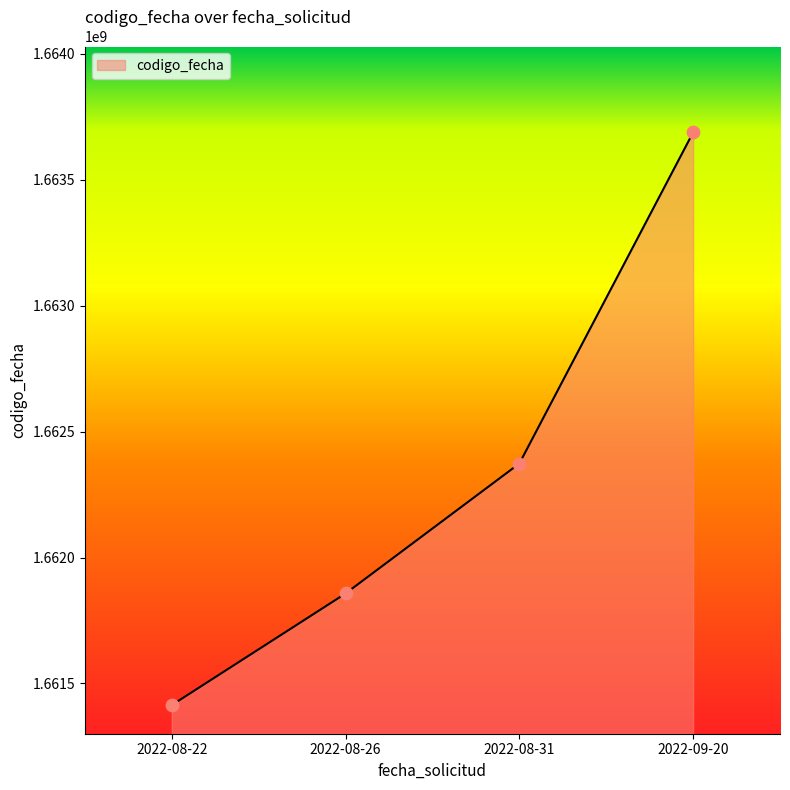

What is the change in value from 2022-08-26 to 2022-09-20?

+1830817